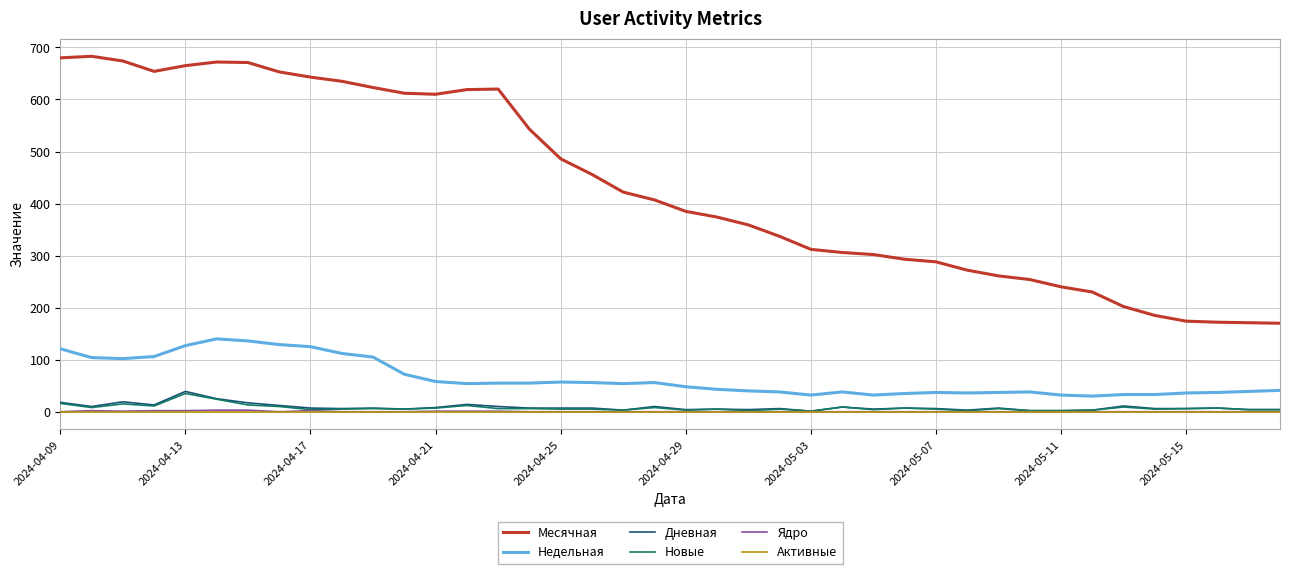

Which series has the largest total across all categories?

Месячная